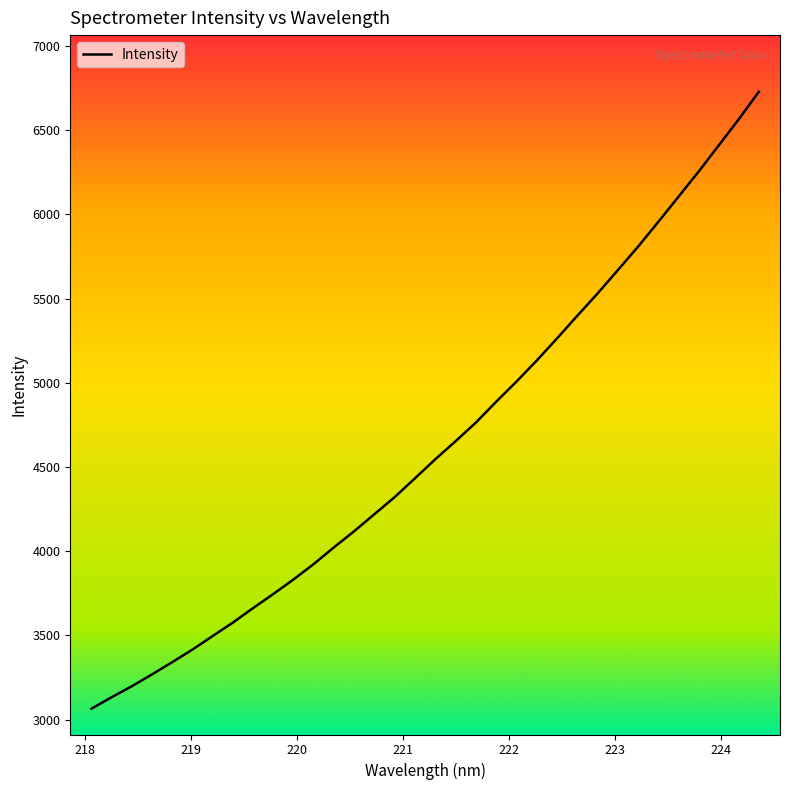

What is the sum of all values?

157463.0